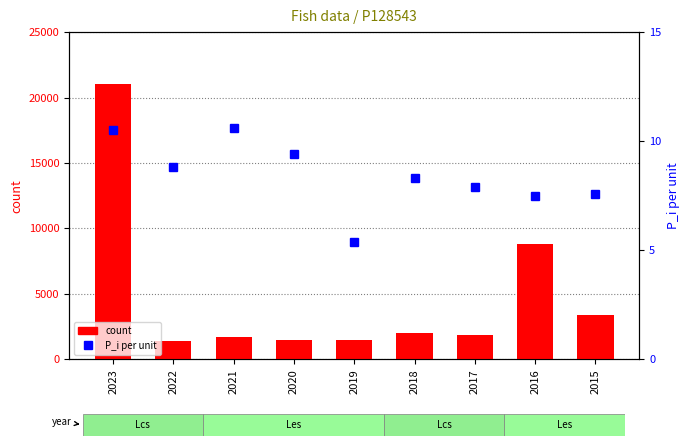

Which series has the largest range (max minus min)?

count